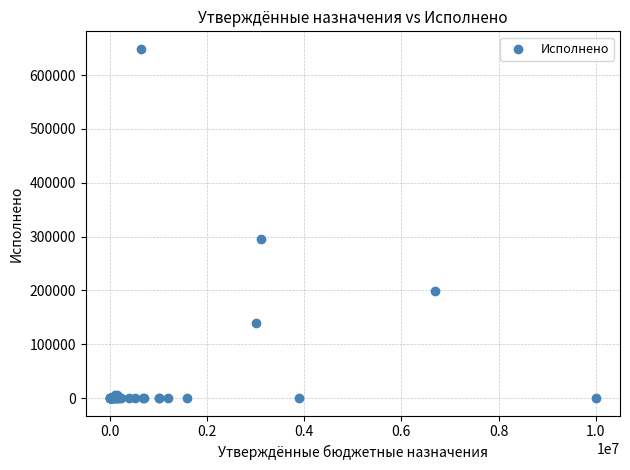

What Y value in the scatter plot is closest to 324465?

295946.4